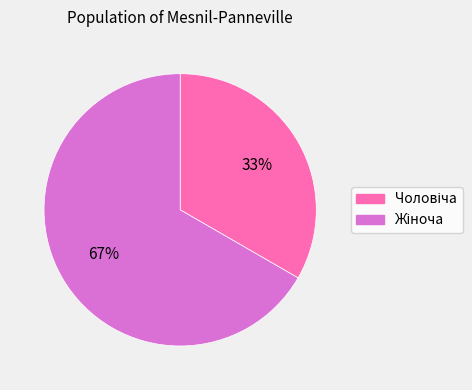

Is there any slice that represents more than half of the pie?

Yes